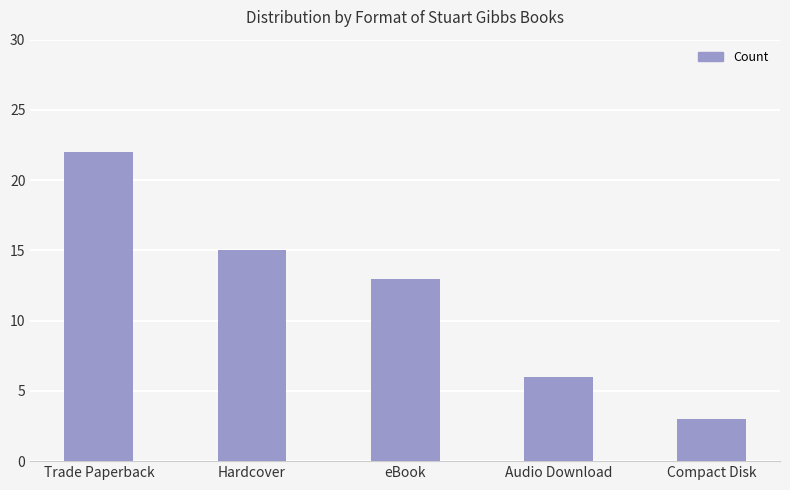

Reading left to right, what are all the values shown in this chart?

Trade Paperback=22	Hardcover=15	eBook=13	Audio Download=6	Compact Disk=3